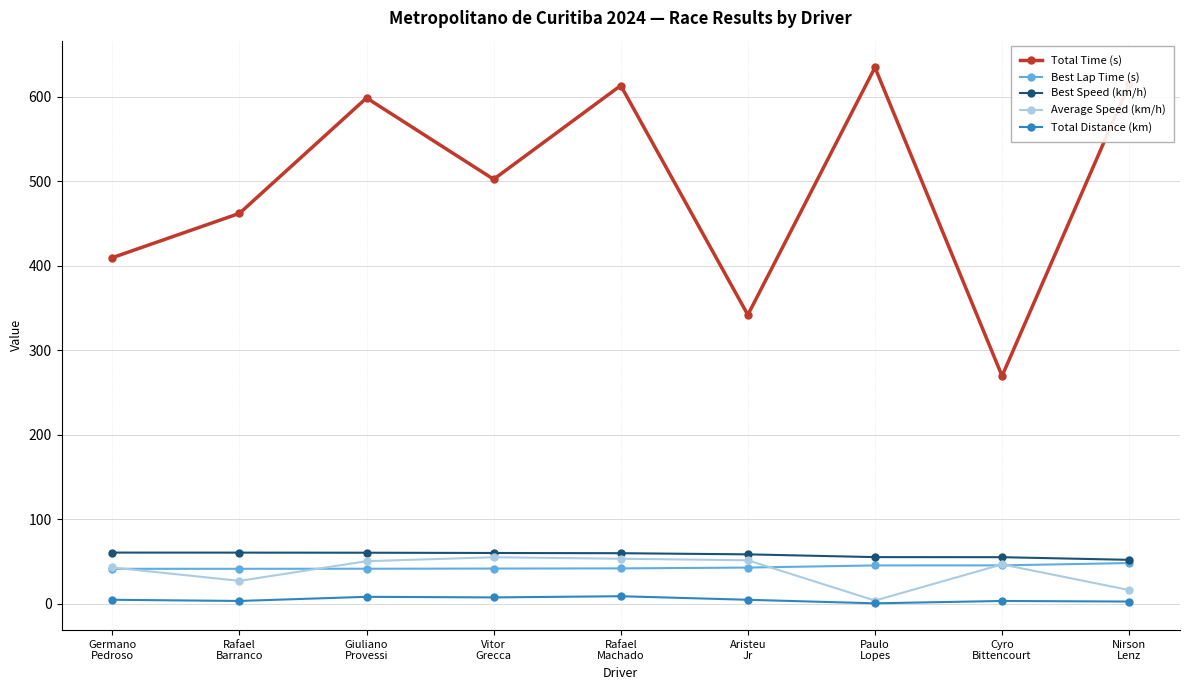

What is the maximum value shown in the chart?

634.4